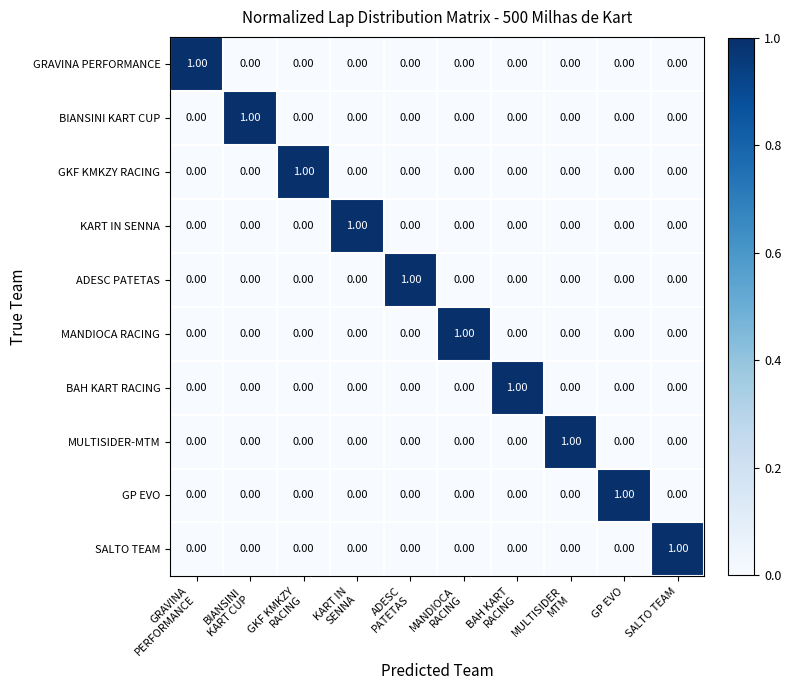

At how many categories does at least one series exceed 0?

10